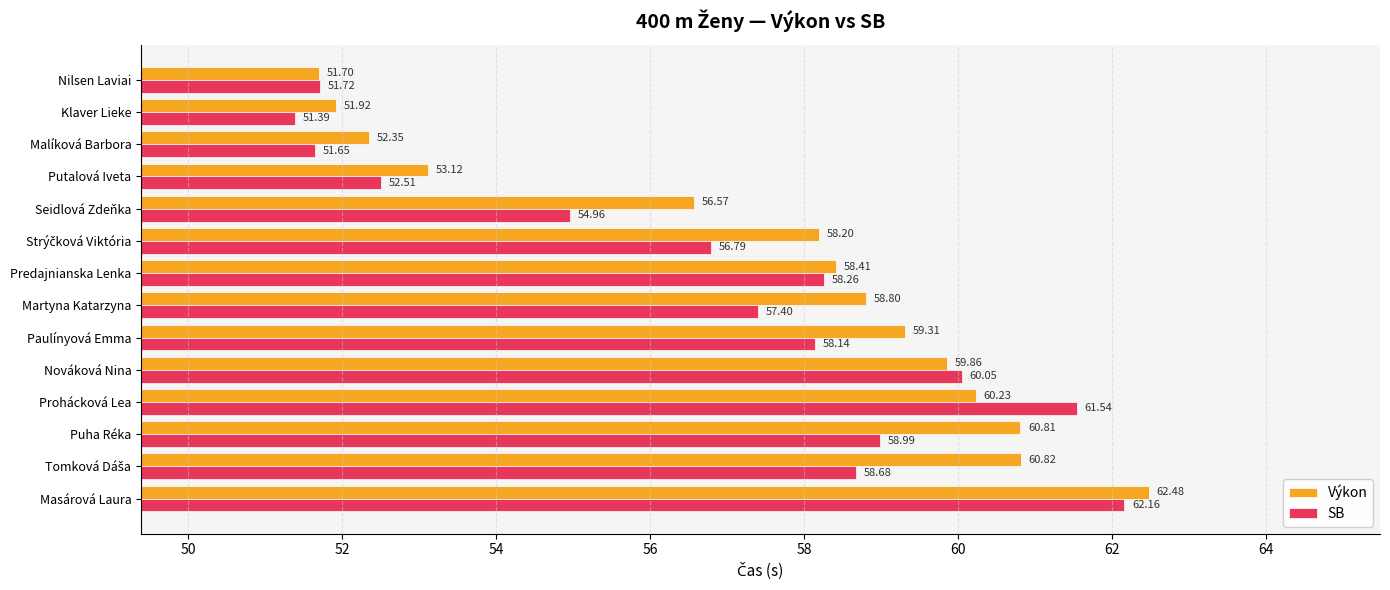

At which category is the sum across all series the highest?

Masárová Laura